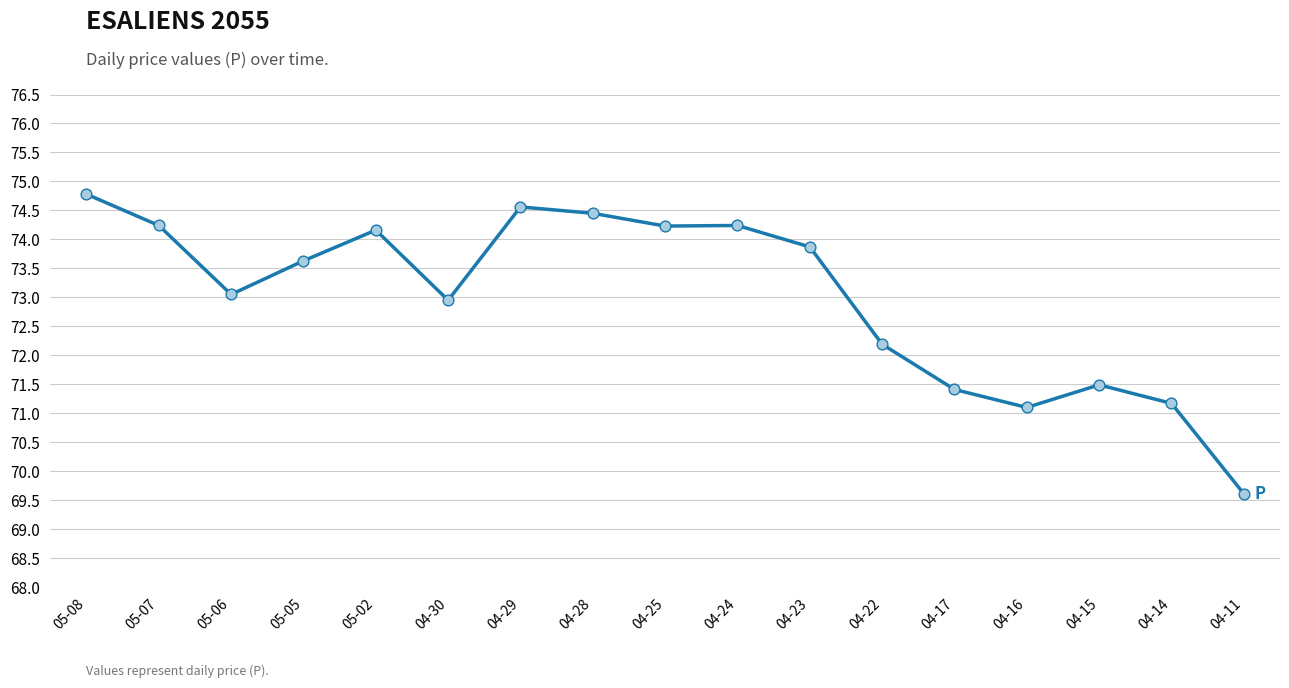

Between 04-15 and 04-29, which is larger?

04-29